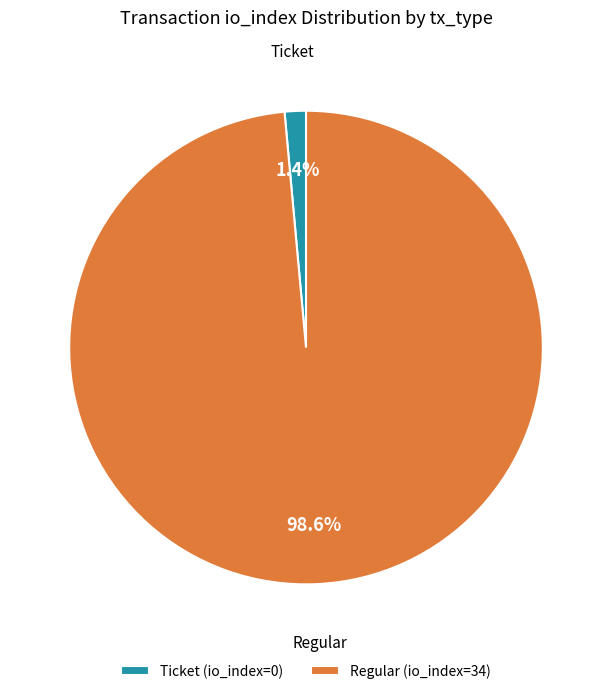

What is the smallest slice in the pie chart?

Ticket